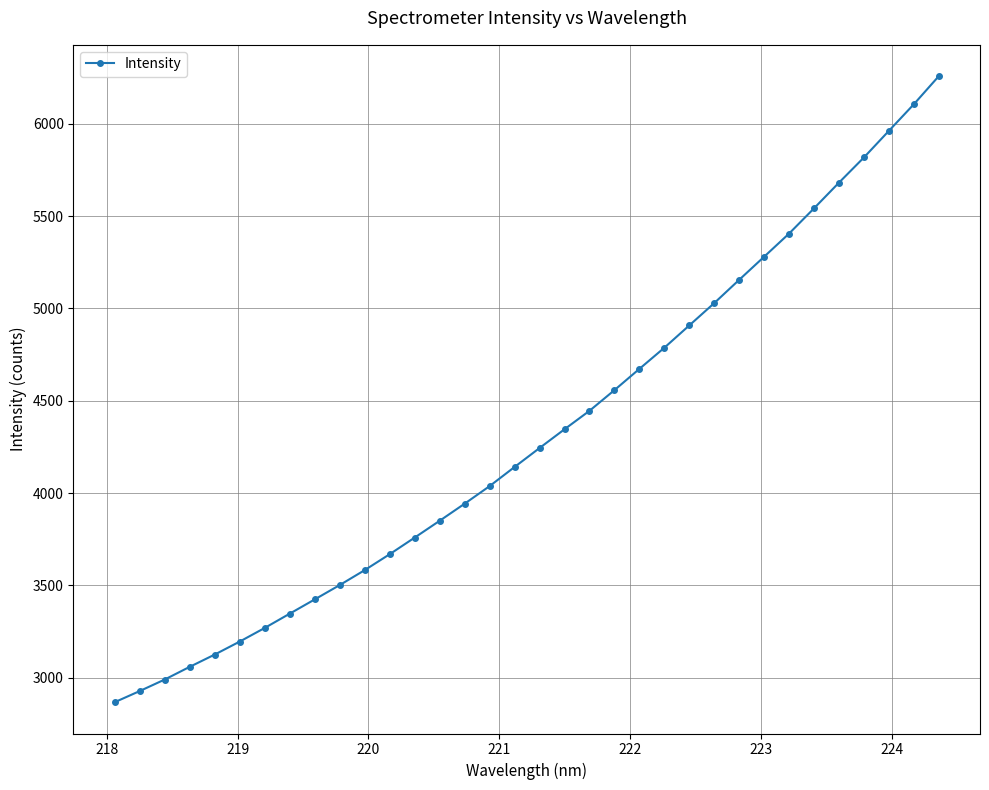

What is the difference between the maximum and minimum values?

3392.1